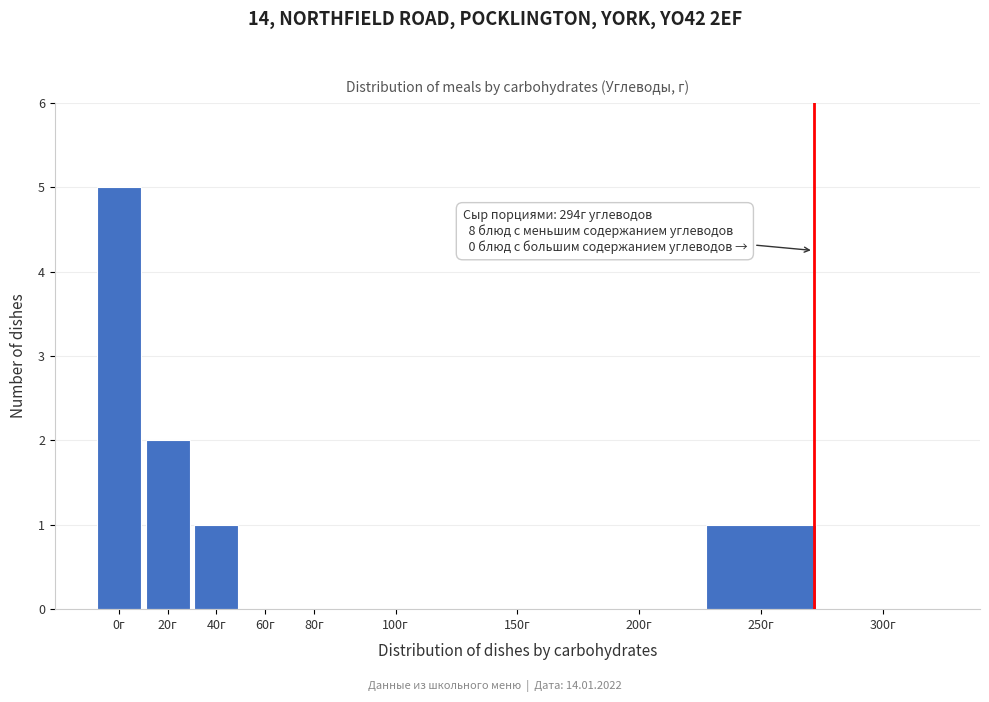

Reading right to left, transcribe all the data shown in this chart.

300г=0	250г=1	200г=0	150г=0	100г=0	80г=0	60г=0	40г=1	20г=2	0г=5